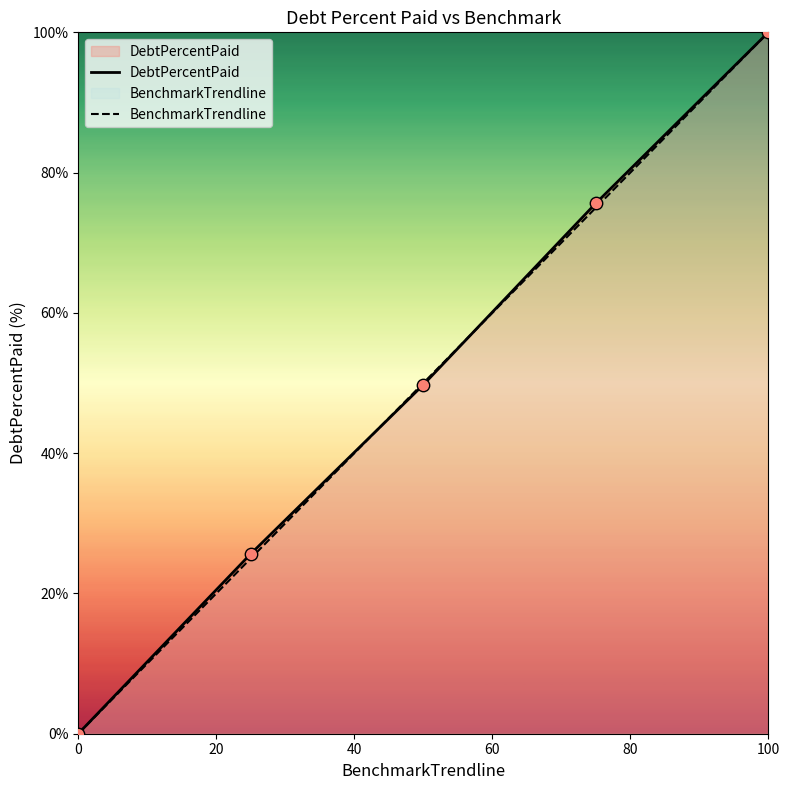

Which series has the widest spread of Y values?

DebtPercentPaid